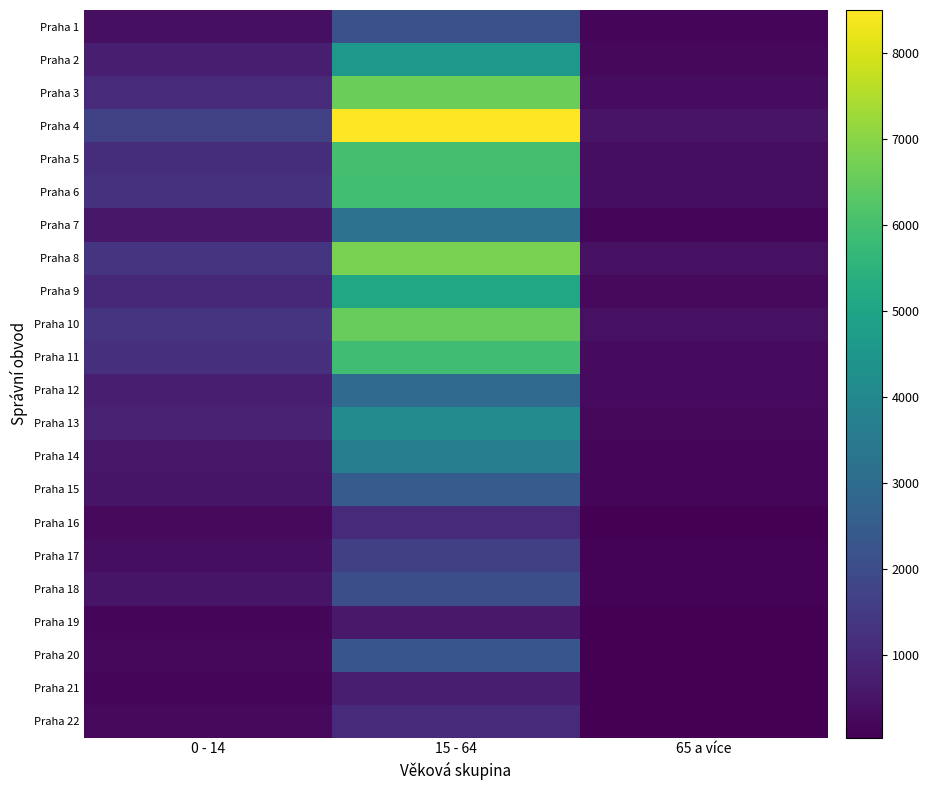

At which category is the sum across all series the highest?

15 - 64